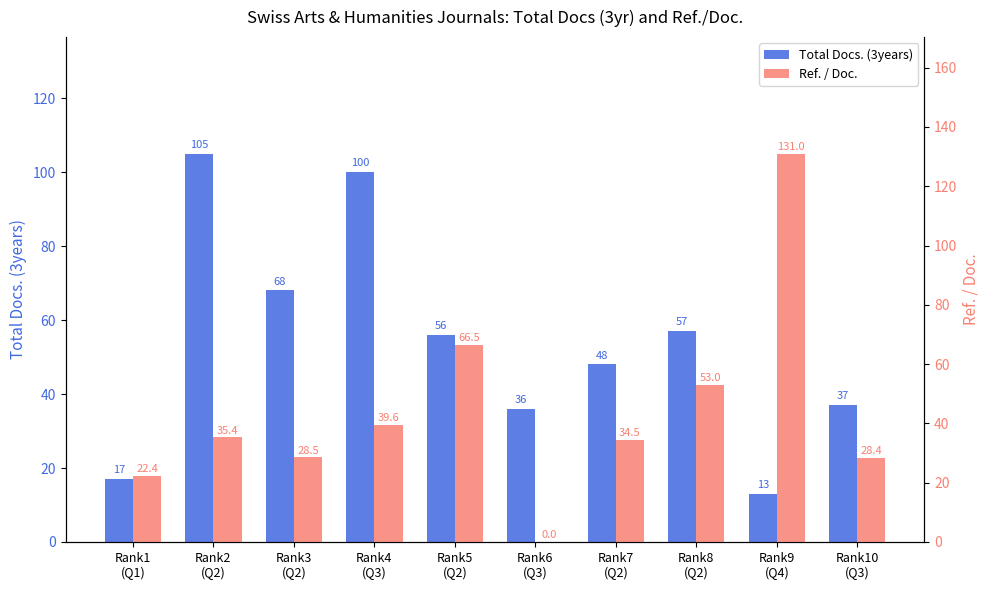

Reading right to left, extract all data points from this chart.

Total Docs. (3years): 37.0	13.0	57.0	48.0	36.0	56.0	100.0	68.0	105.0	17.0
Ref. / Doc.: 28.4	131.0	53.0	34.5	0.0	66.5	39.6	28.5	35.4	22.4